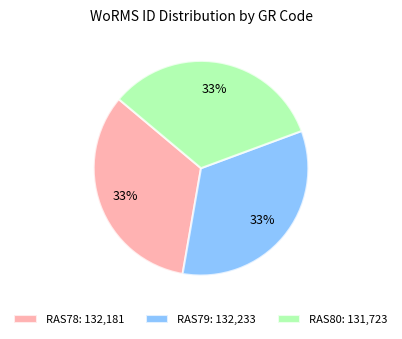

Do RAS80: 131,723 and RAS78: 132,181 together represent more than half of the pie?

Yes